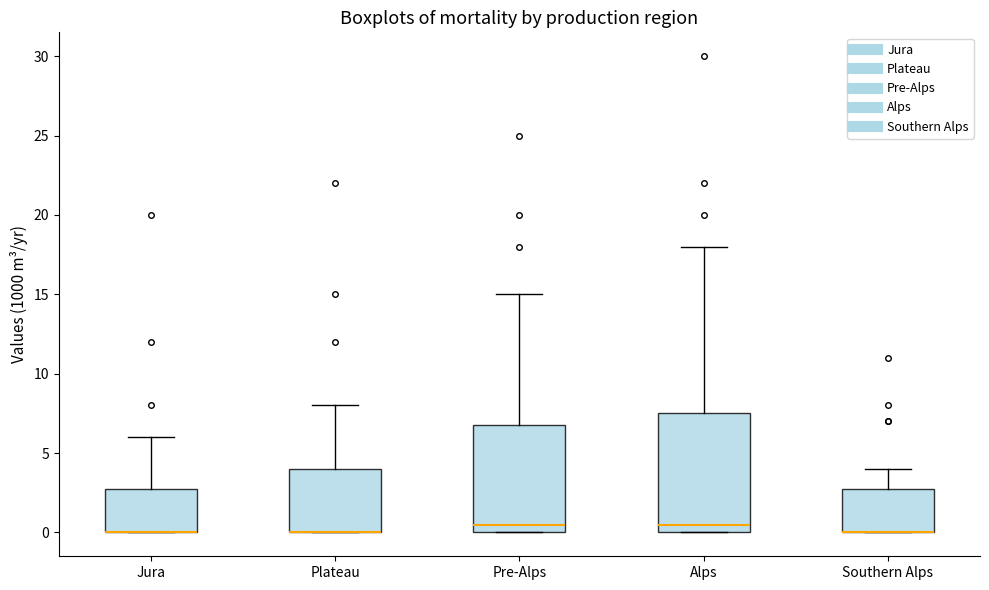

Which box is the tallest, from its lower edge to its upper edge?

Alps